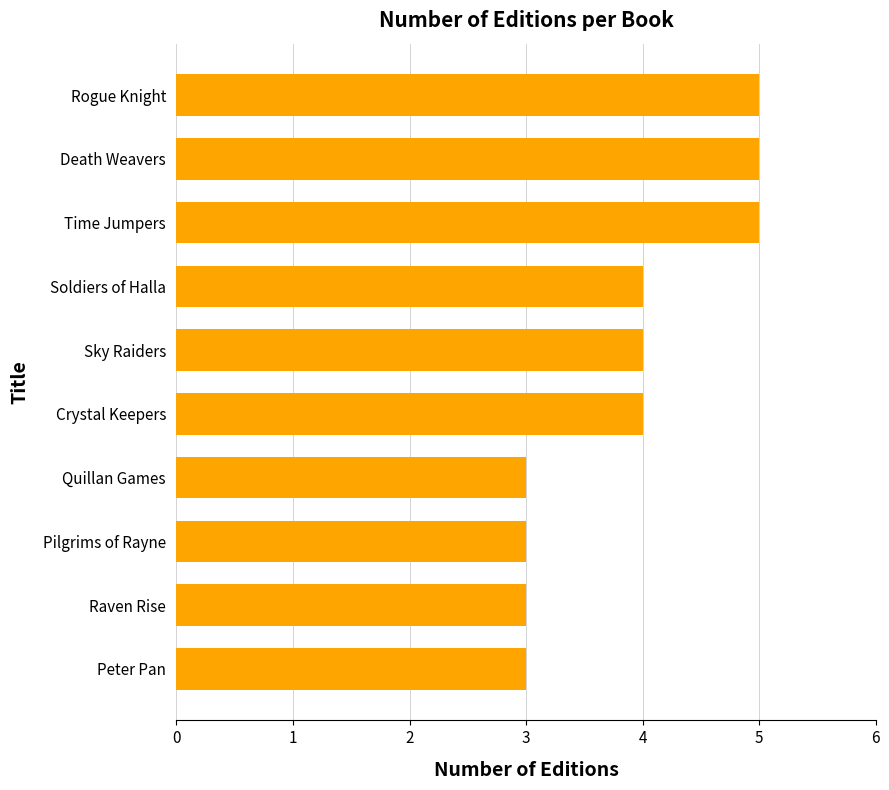

How many categories are shown in the chart?

10